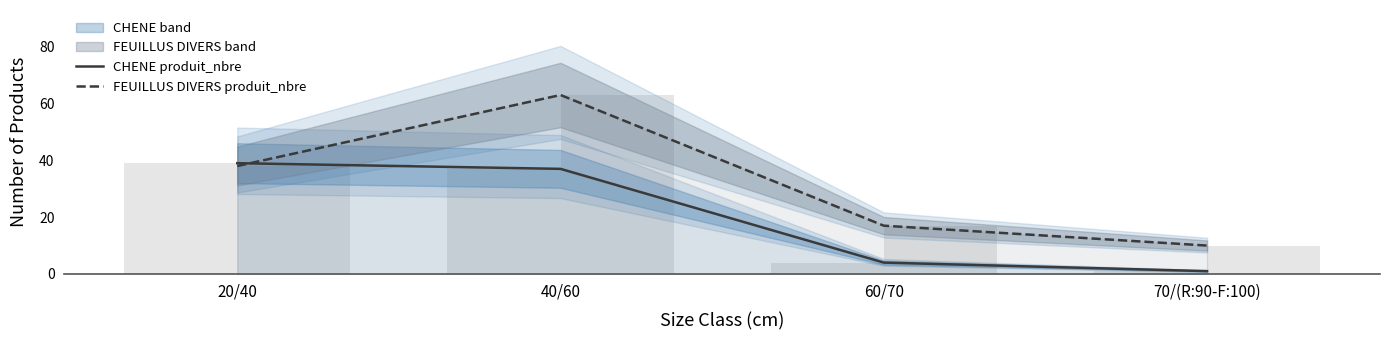

Rank the series by their maximum value, from highest to lowest.

FEUILLUS DIVERS produit_nbre, CHENE produit_nbre